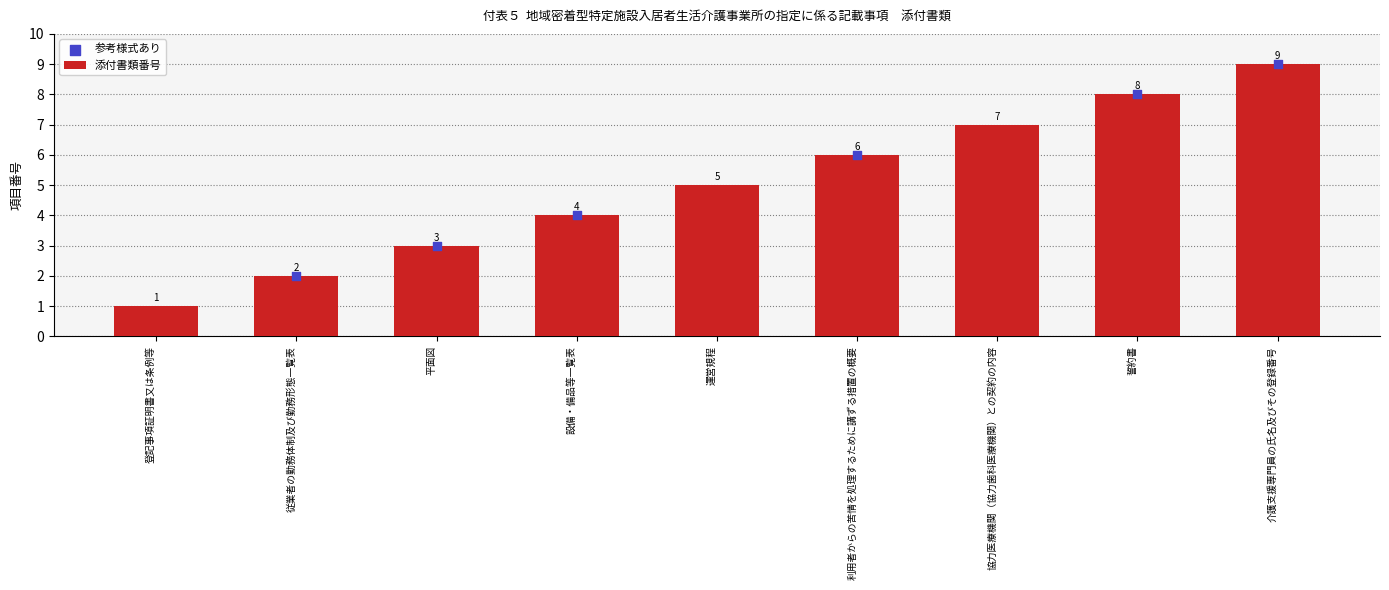

Between 従業者の勤務体制及び勤務形態一覧表 and 平面図, which is larger?

平面図